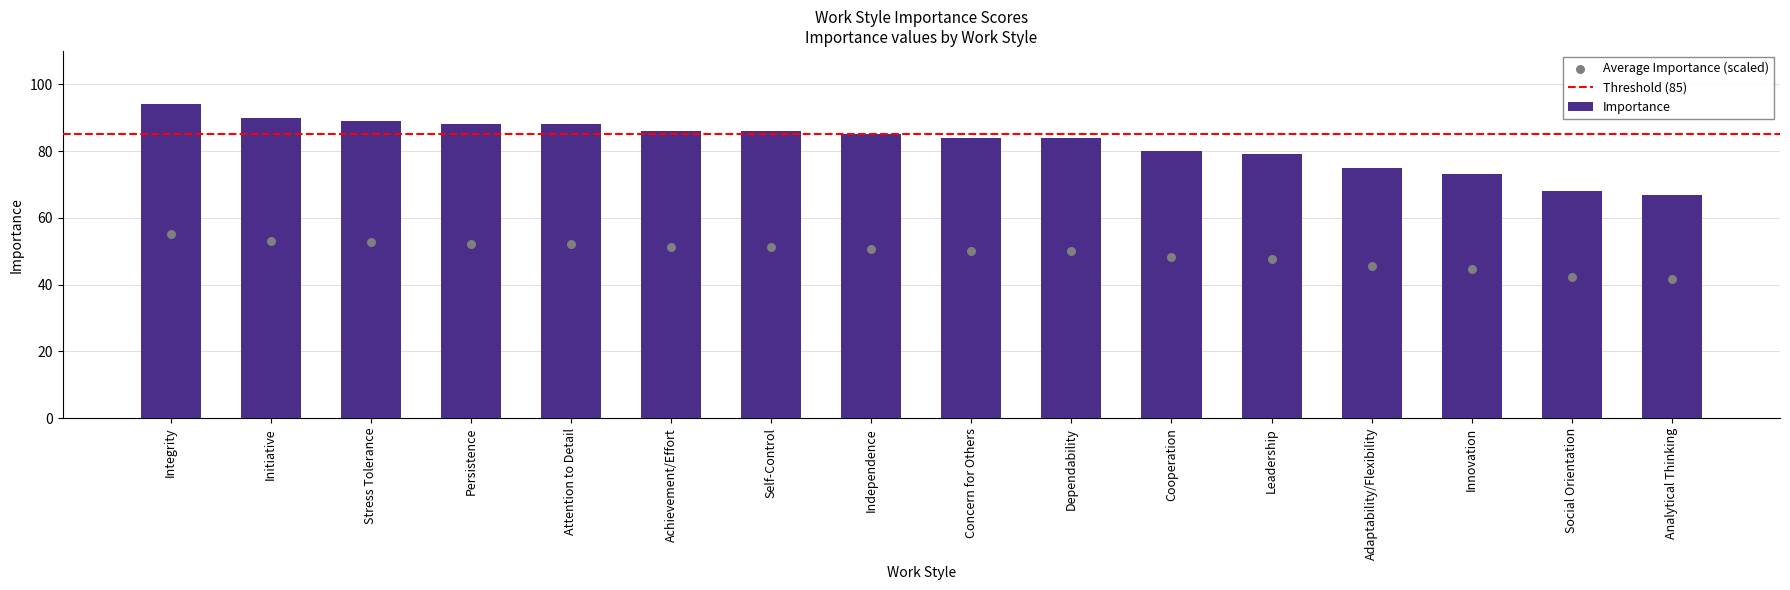

What is the change in value from Cooperation to Analytical Thinking?

-13